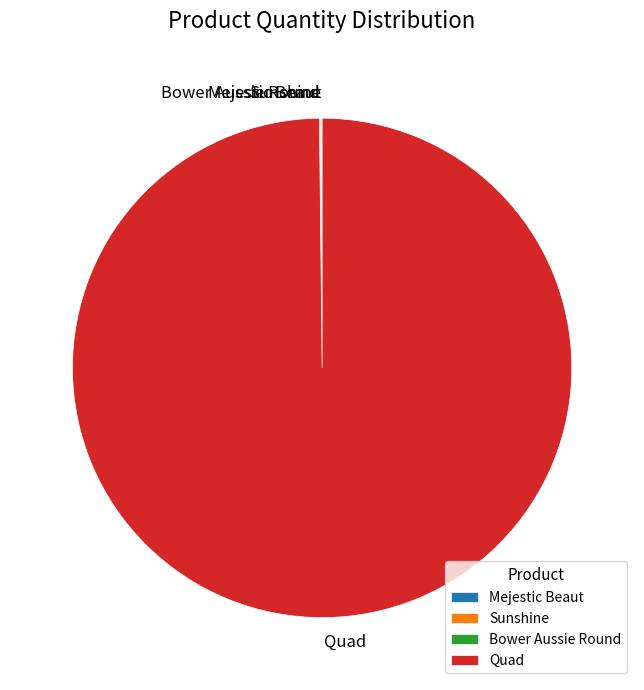

Which slice represents more than half of the pie?

Quad